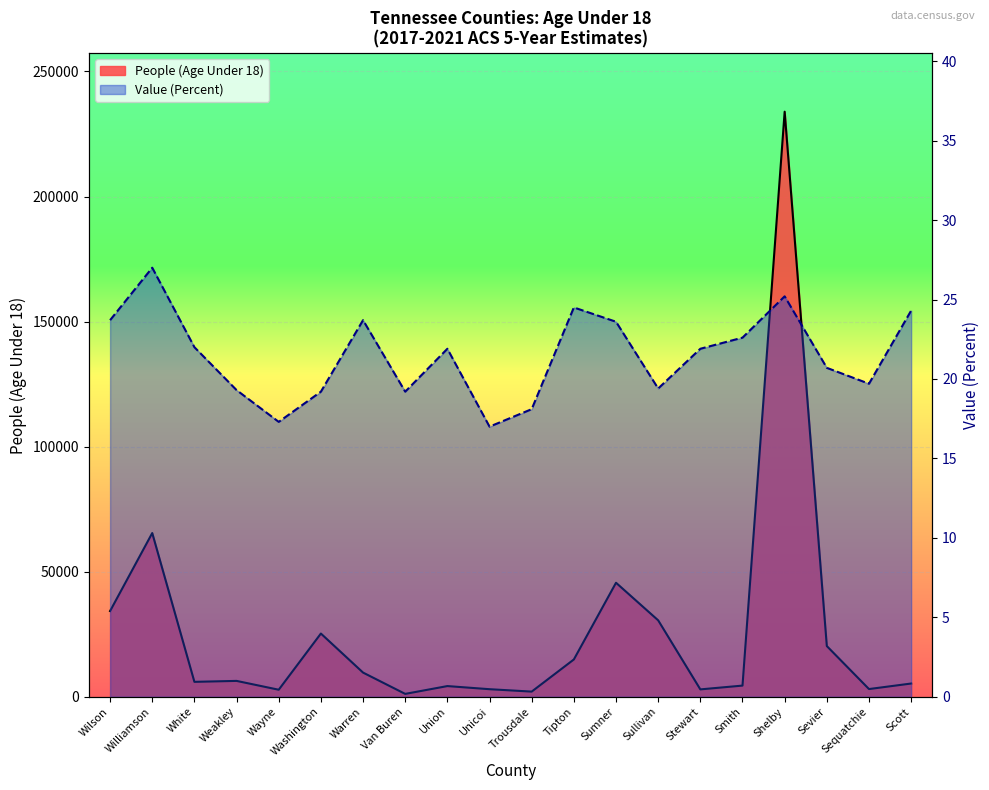

Does the chart display data point markers on the line(s)?

No